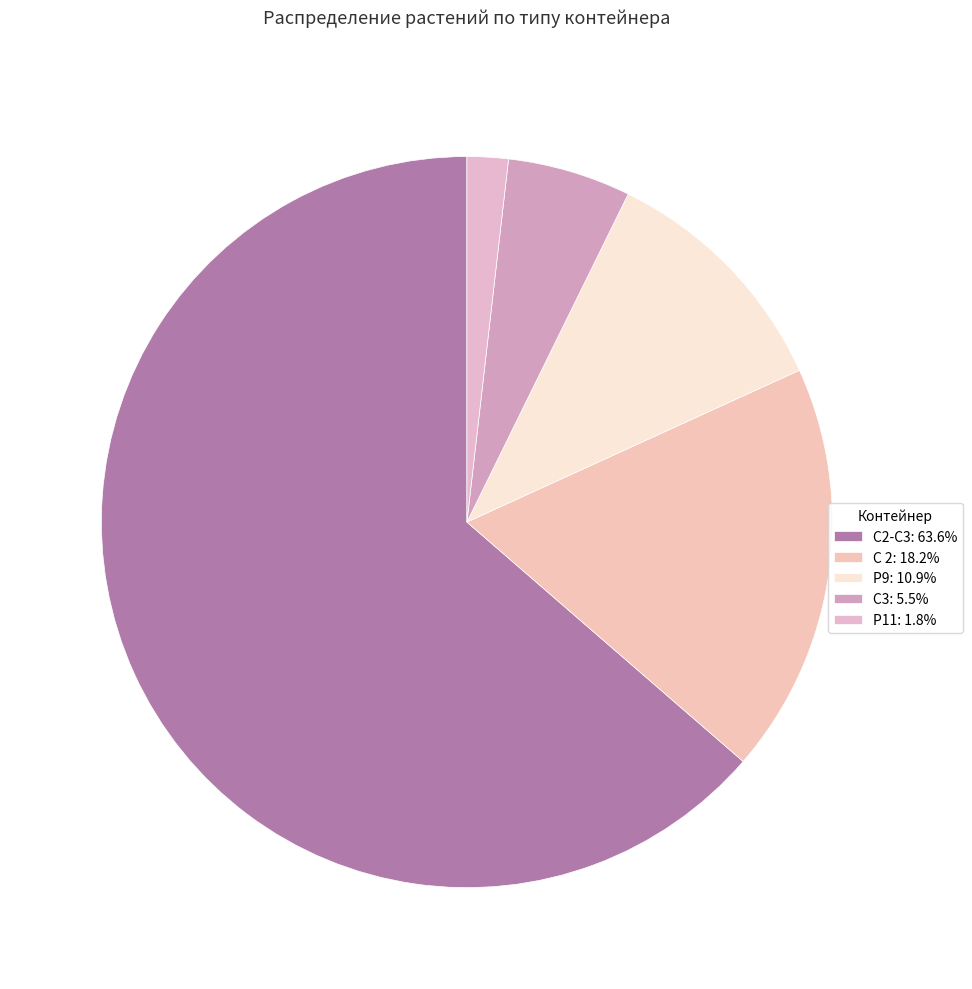

How many segments does this pie chart have?

5